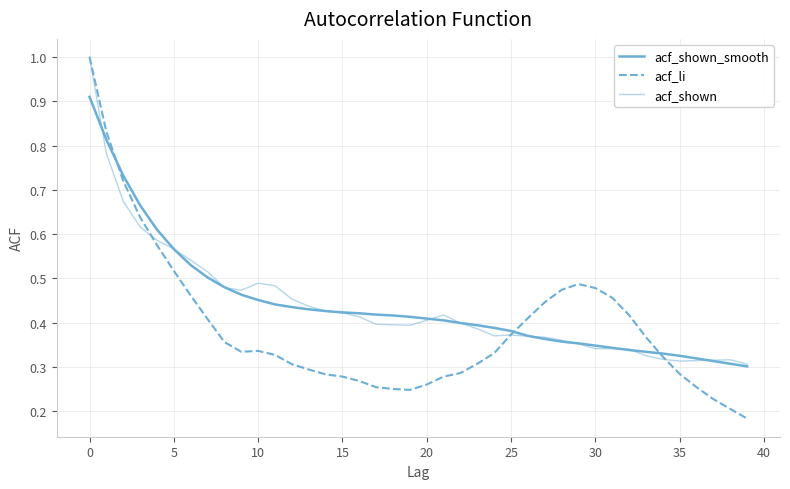

Which category has the lowest value in the acf_shown series?

39